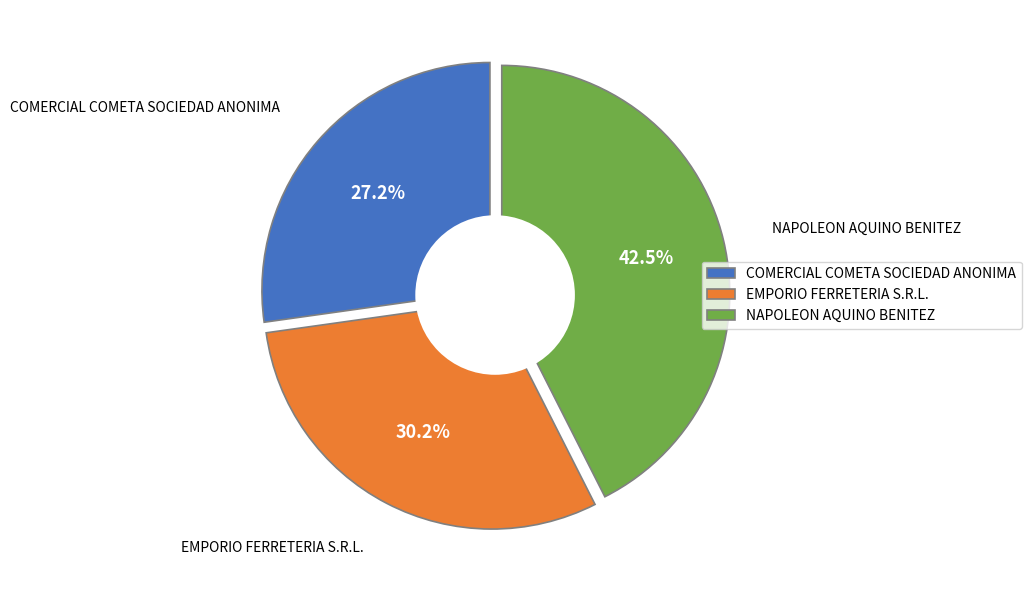

What is the smallest slice in the pie chart?

COMERCIAL COMETA SOCIEDAD ANONIMA